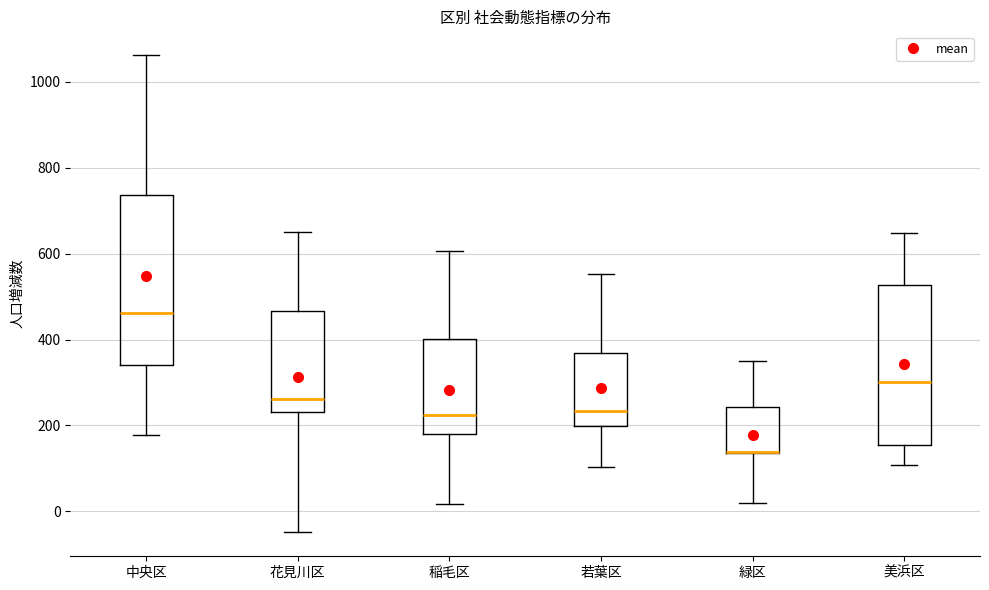

Which box is the tallest, from its lower edge to its upper edge?

中央区